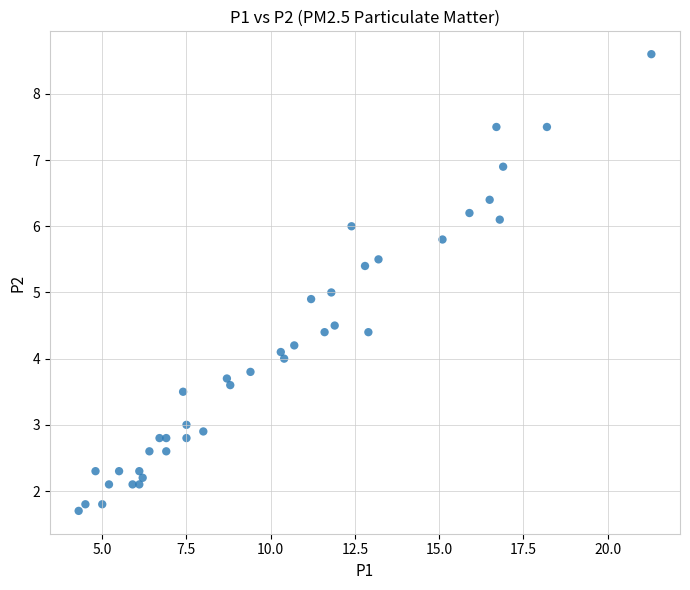

What is the range of Y values (max minus min)?

6.9